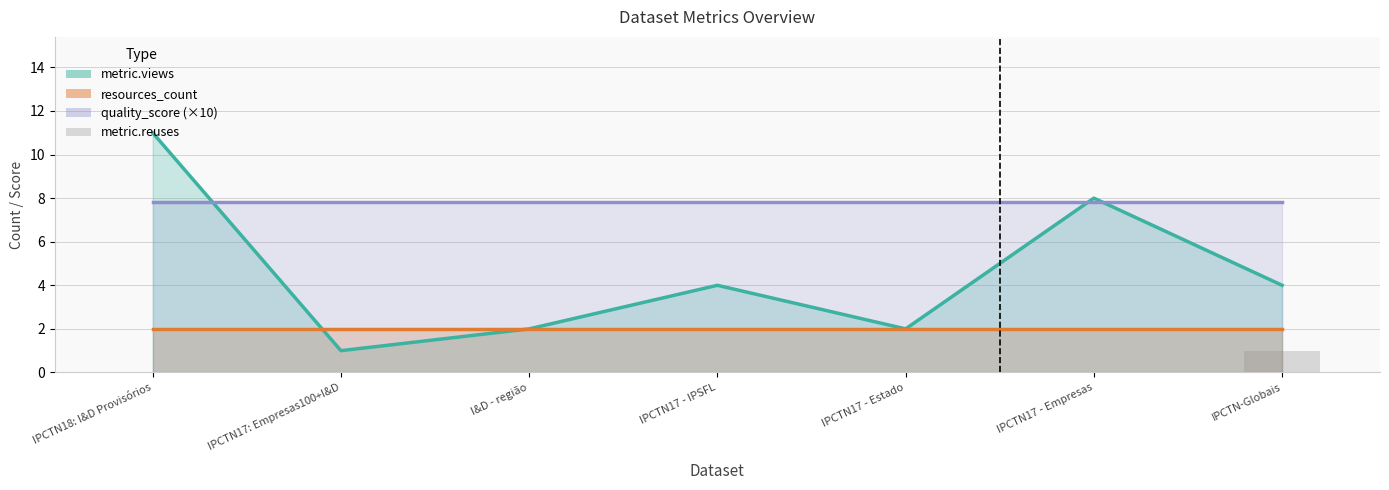

What is the label of the 6th bar from the left?

IPCTN17 - Empresas